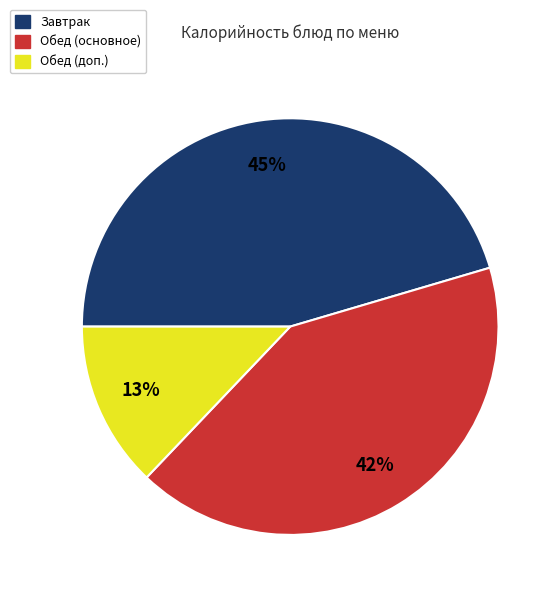

Does any single category account for the majority?

No